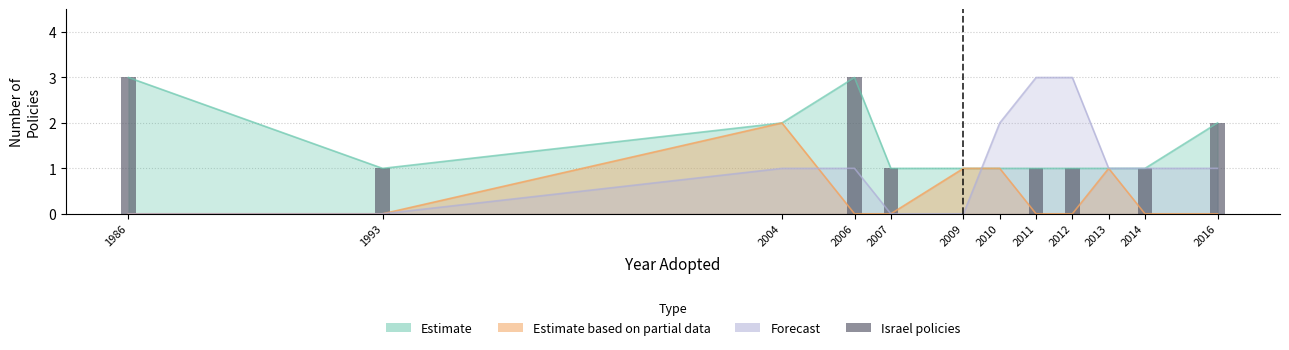

Which has a higher value, 2007 or 1993?

2007